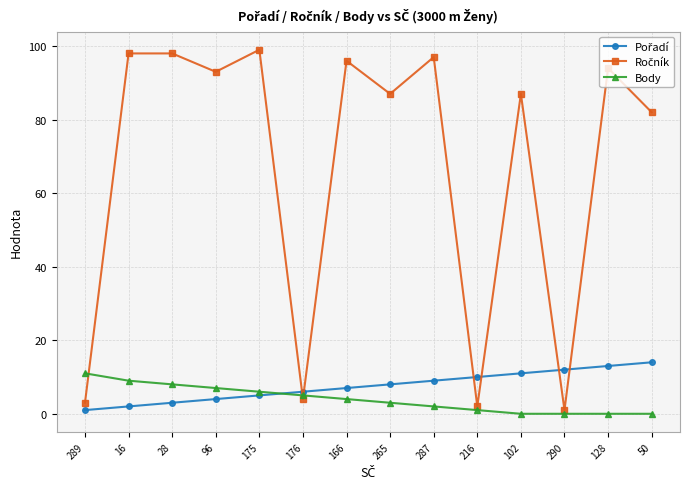

The value of Body at 28 is 8. True or false?

True